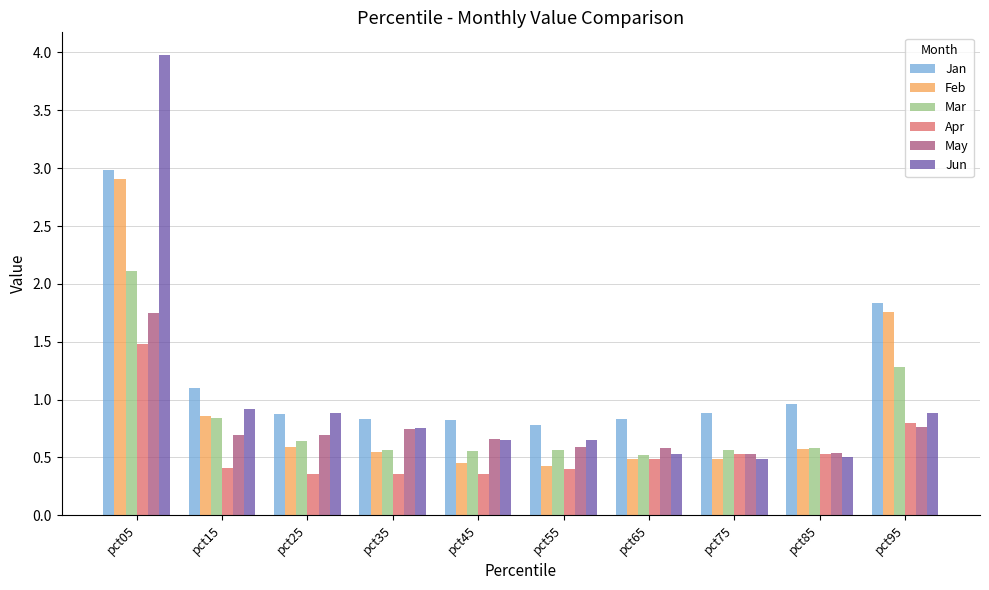

At which label does Feb reach its peak?

pct05